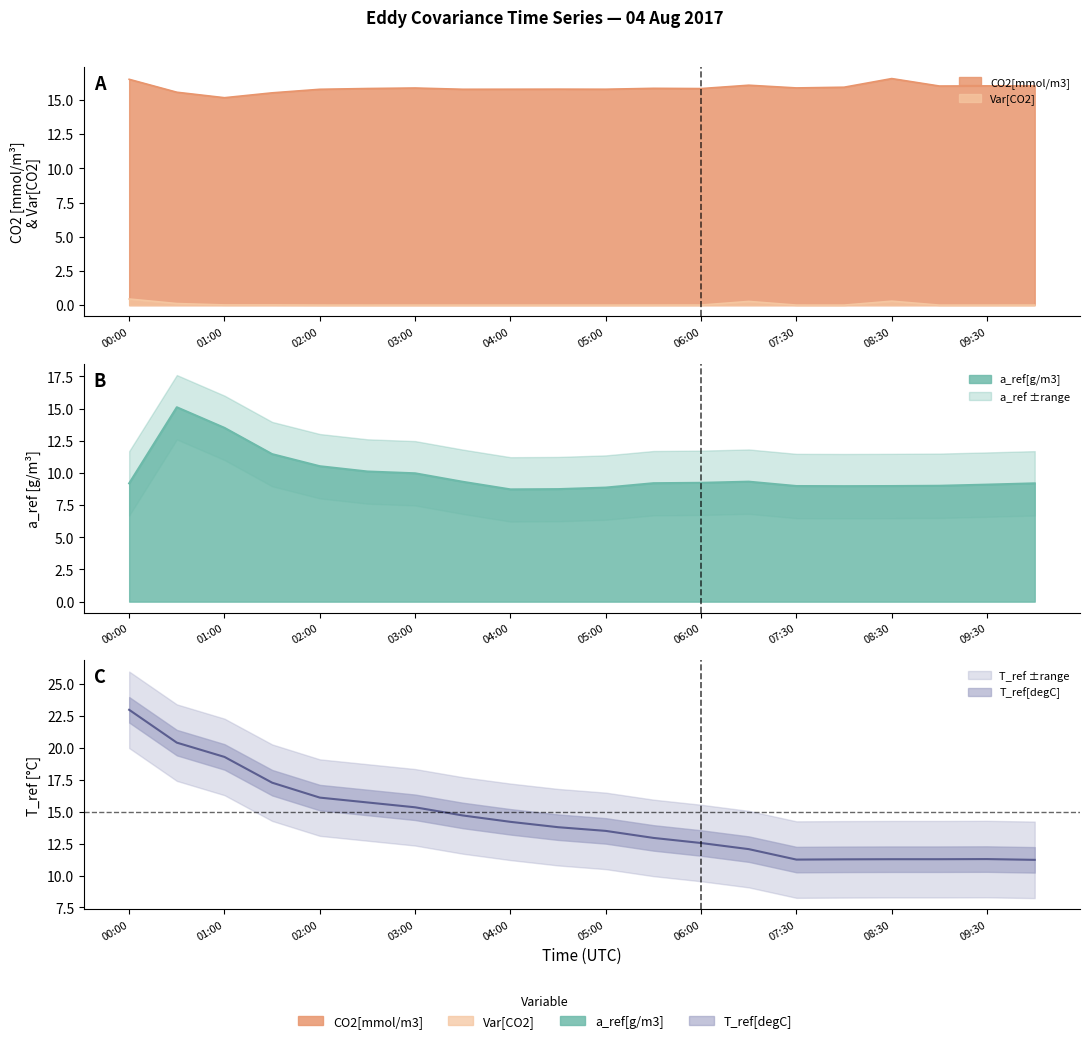

At which category does the chart reach its peak across all series?

00:00